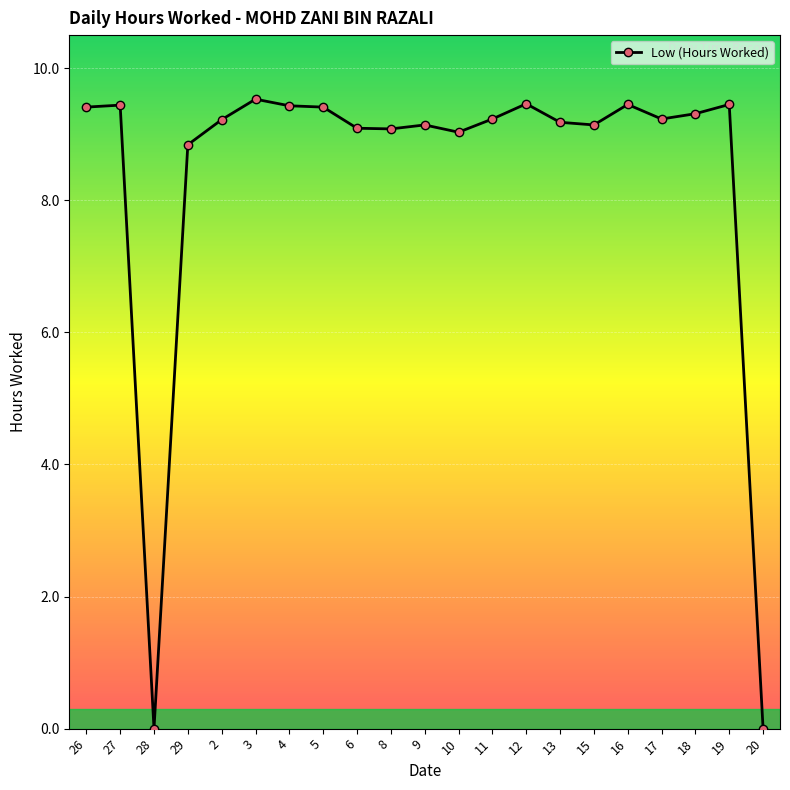

What is the value of the 12th point from the left?

9.0